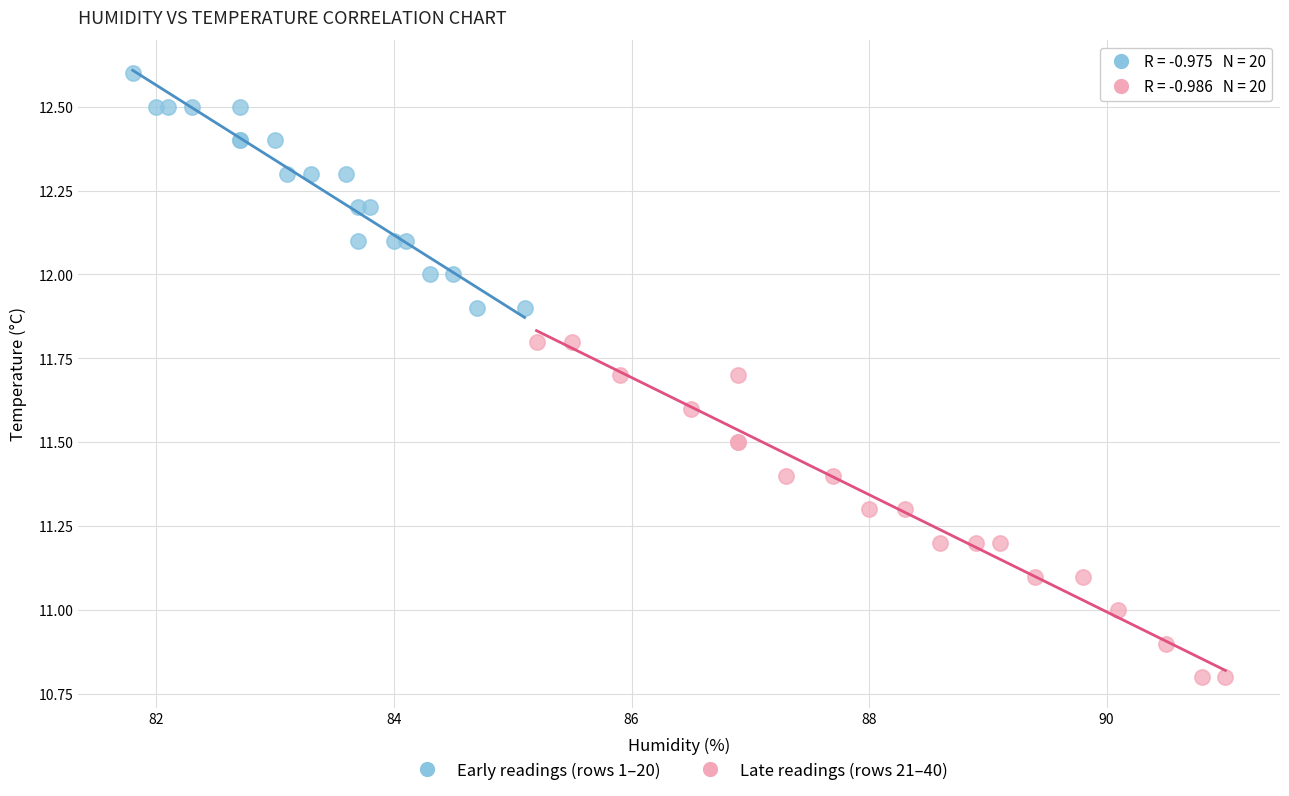

Which series reaches the minimum Y coordinate?

Late readings (rows 21–40)